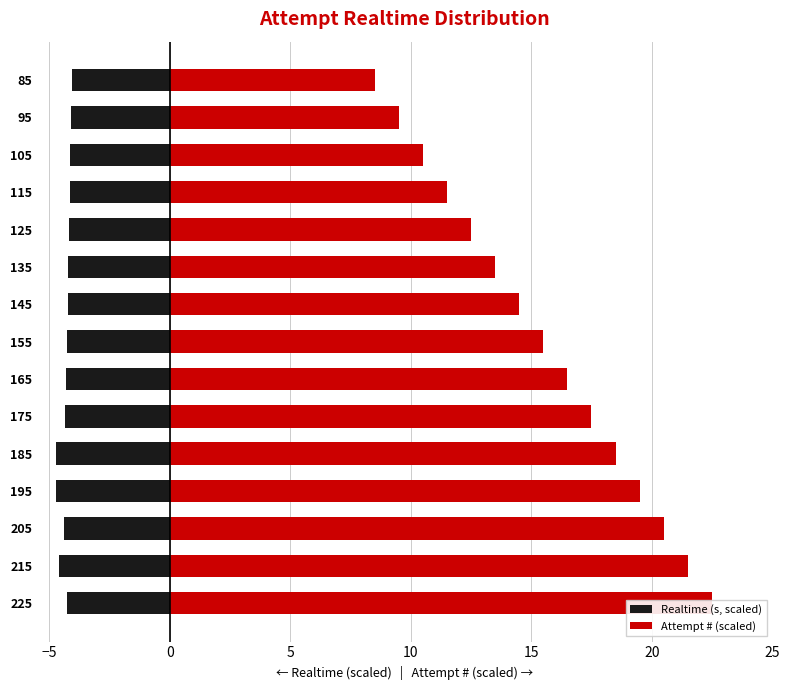

What is the difference between the second highest and minimum values in the Attempt # (scaled) series?

13.0